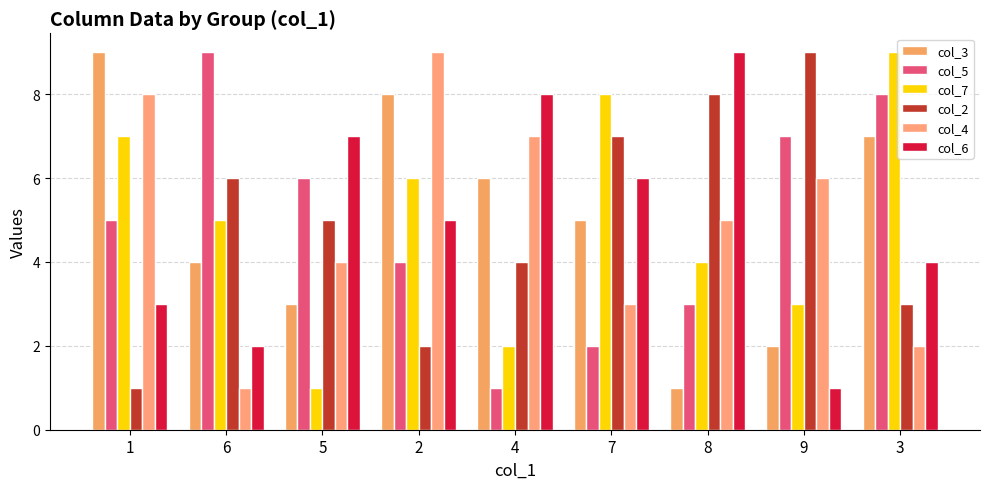

What are all the series names shown in the legend?

col_3, col_5, col_7, col_2, col_4, col_6